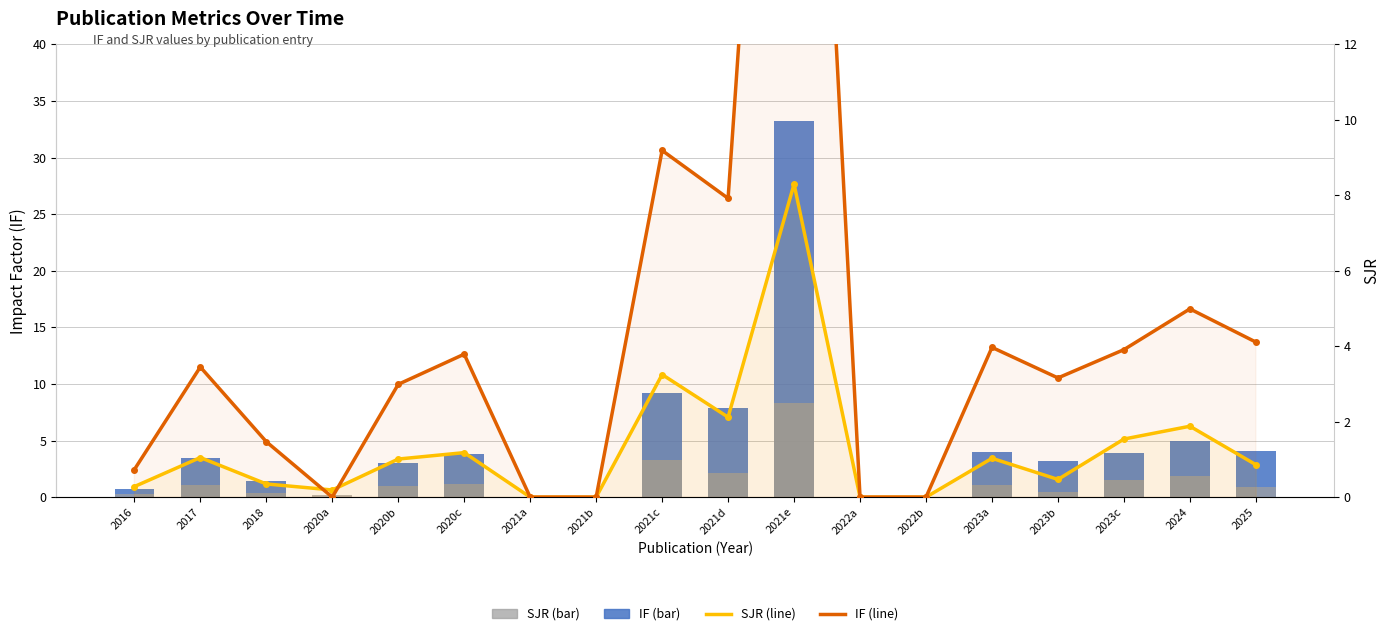

At which label does IF (line) reach its minimum?

2020a